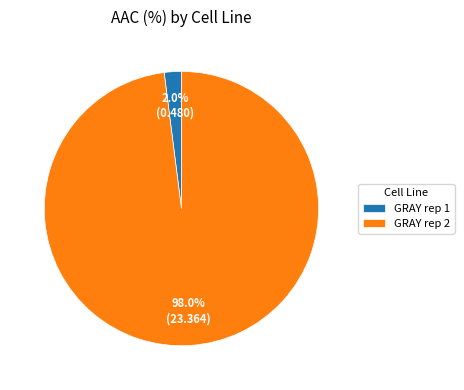

To the nearest percent, what is the average slice percentage?

50%